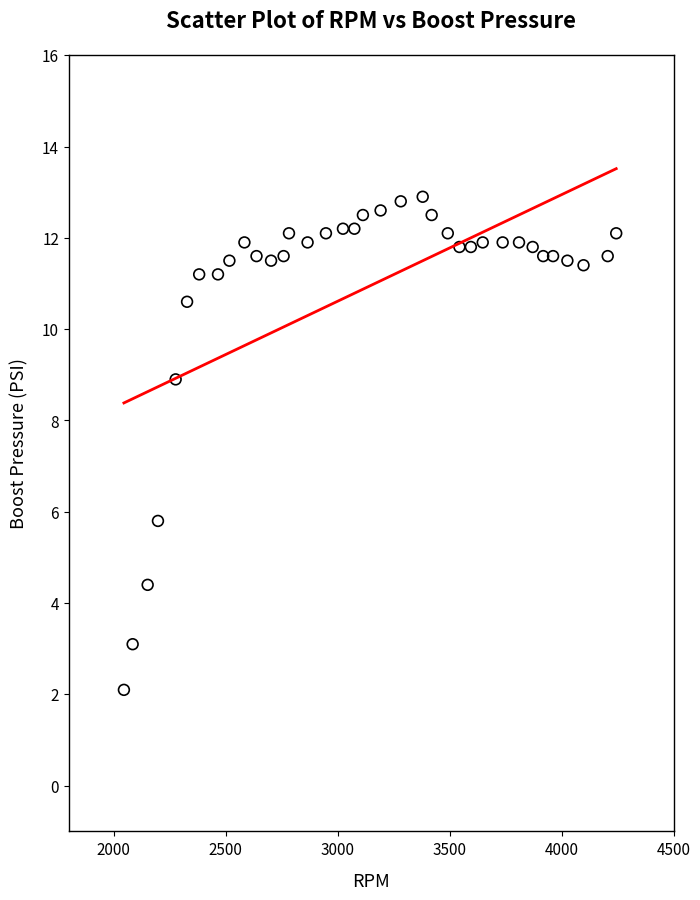

What Y value in the scatter plot is closest to 7?

5.8